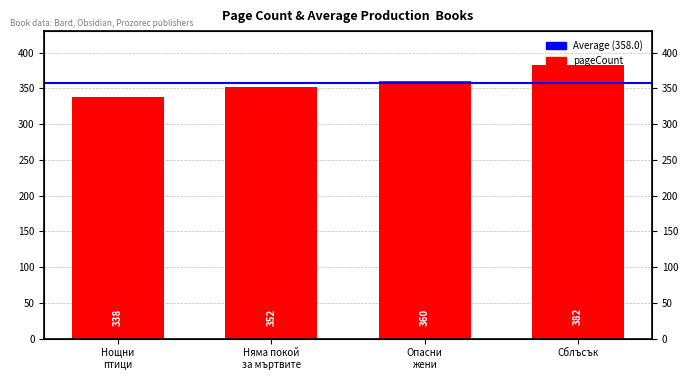

Reading left to right, list all the values displayed in this chart.

338	352	360	382